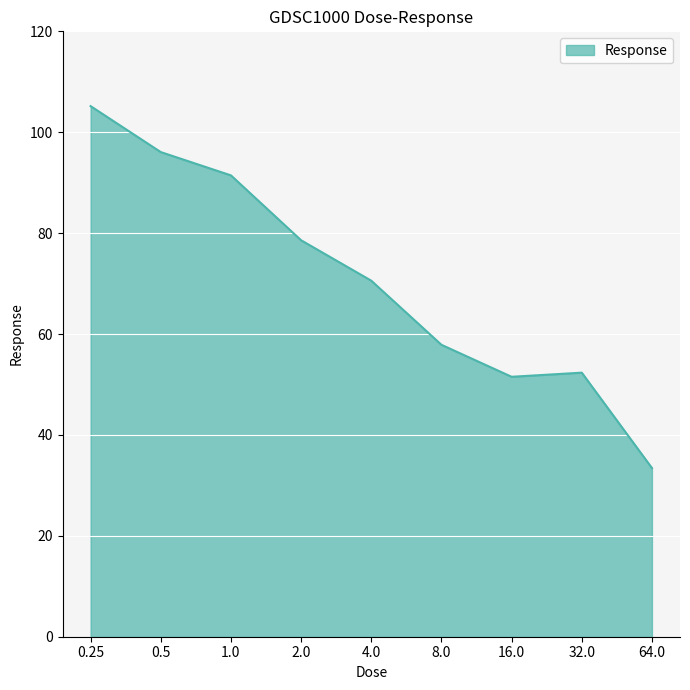

Reading left to right, list all the values displayed in this chart.

105.2	96.1	91.4	78.6	70.6	57.9	51.5	52.3	33.4